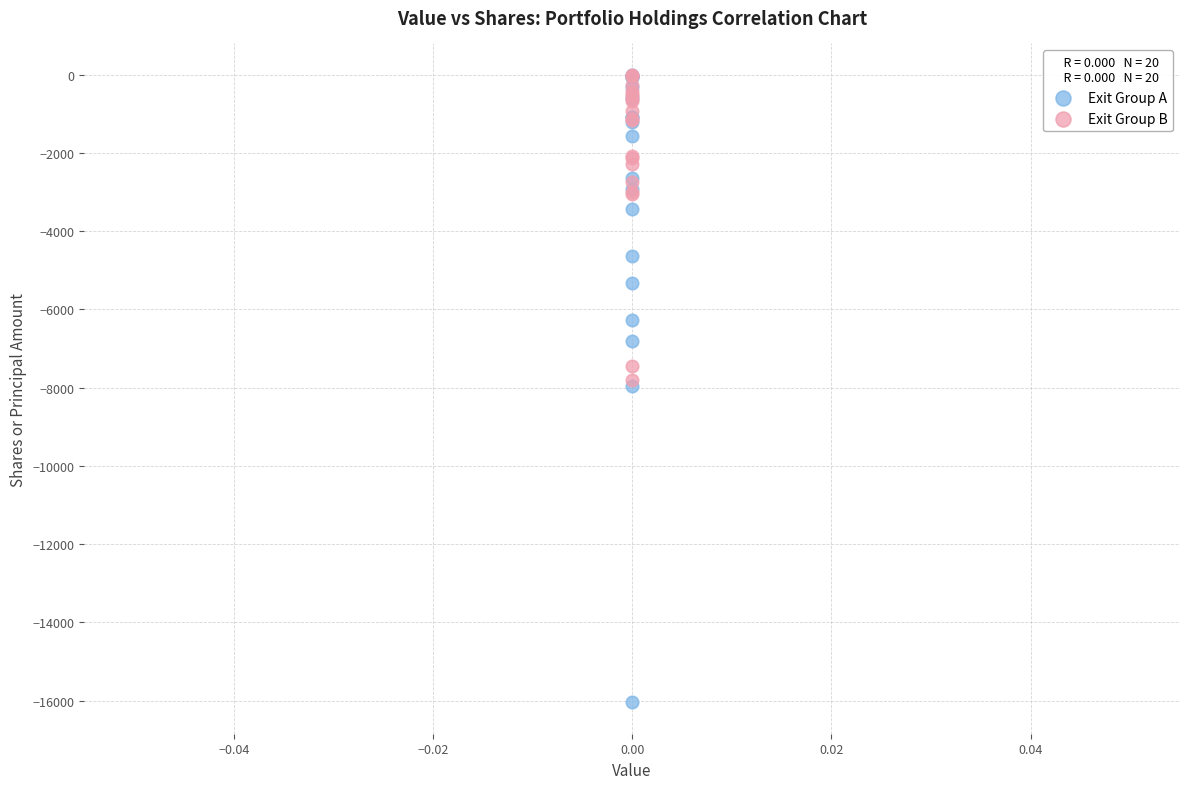

In the Exit Group B series, what Y value is closest to -3904?

-3048